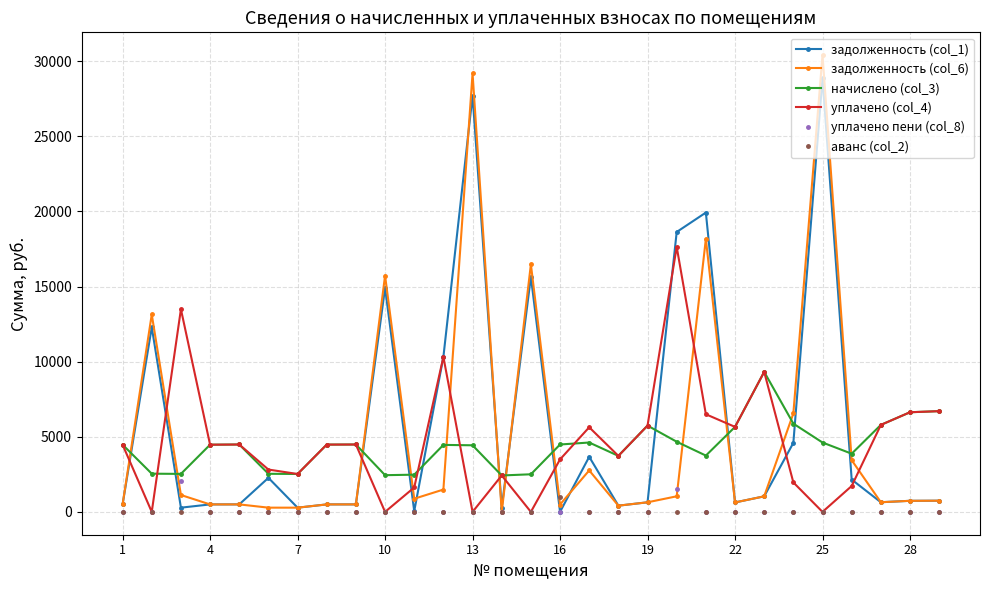

Which series has the widest spread of values?

задолженность (col_6)